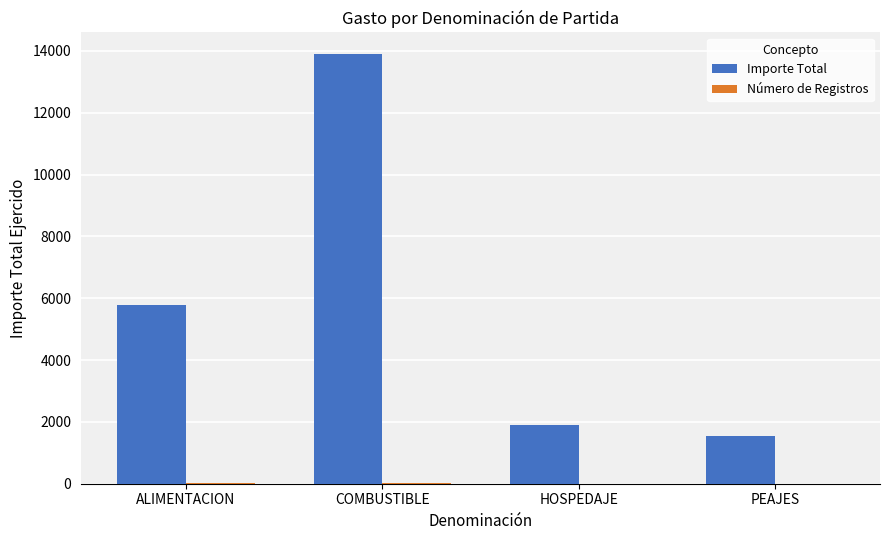

At which label does Importe Total reach its peak?

COMBUSTIBLE